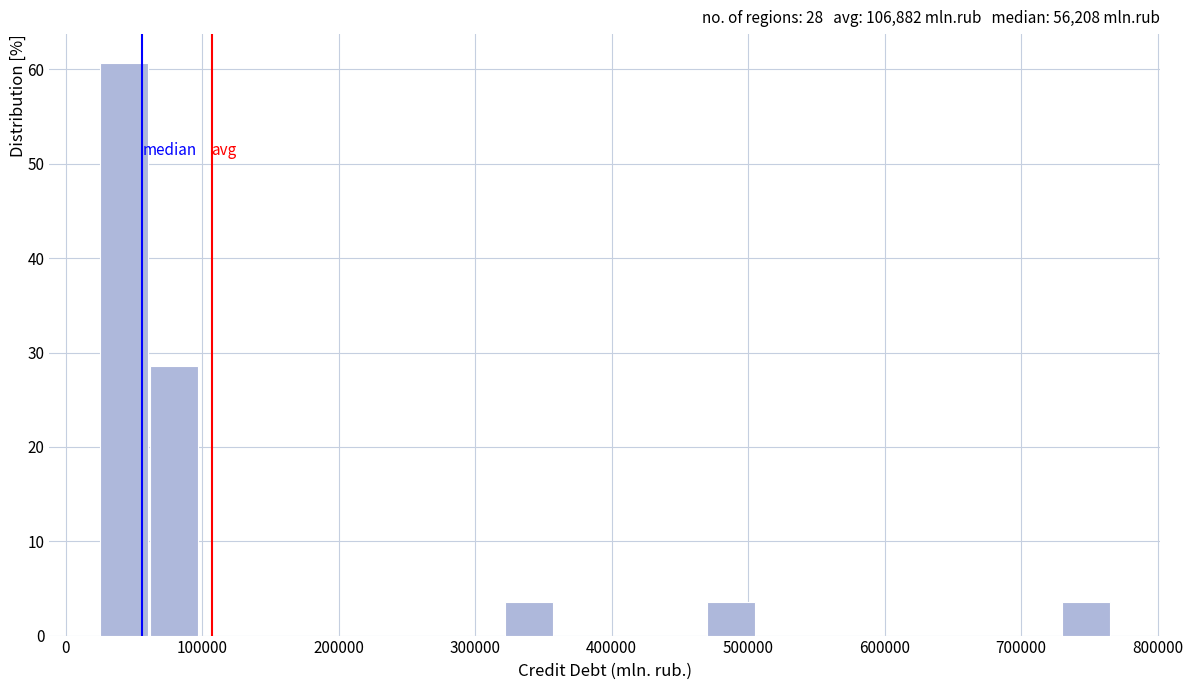

Around what value on the x-axis is the tallest bar? Give the approximate position of its centre, as read against the axis.

40000